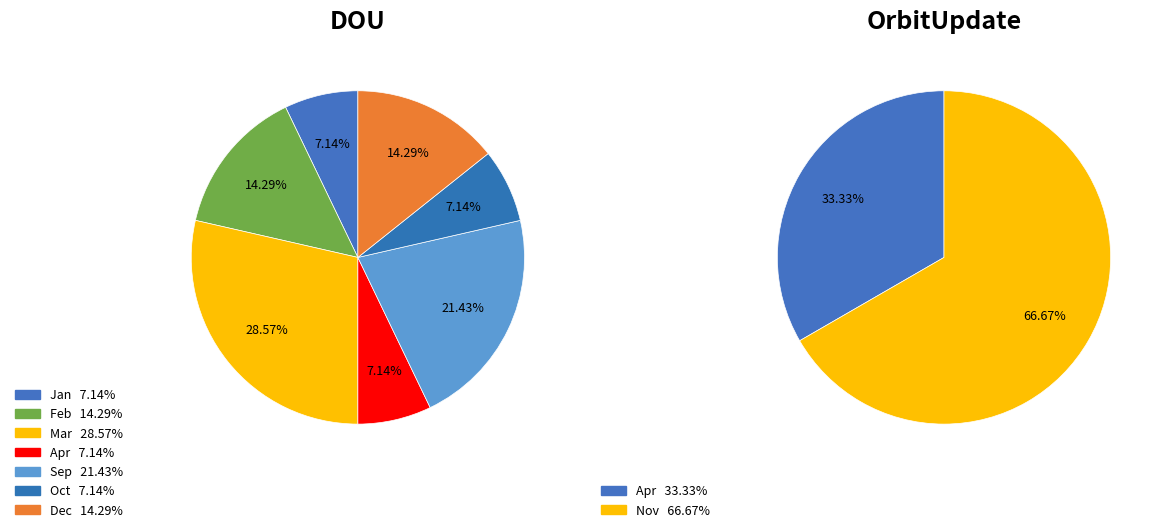

Between Jan and Nov, which series saw the biggest shift?

OrbitUpdate